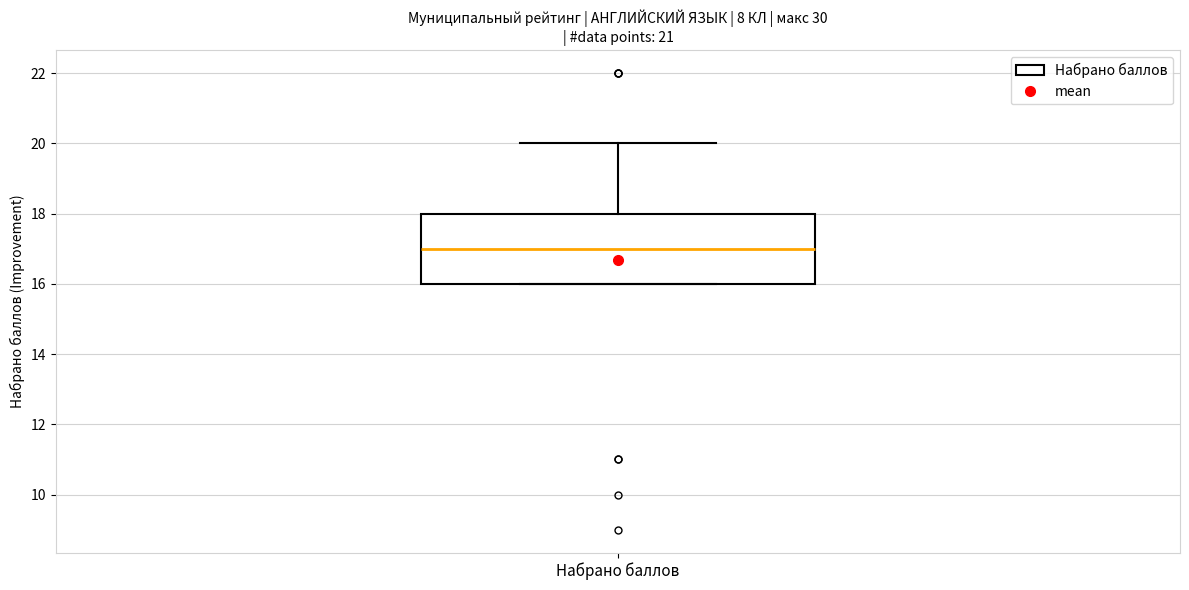

Where does the upper whisker of the box for Набрано баллов end on the y-axis? The values are not printed on the chart, so give them approximately, as read against the axis.

20